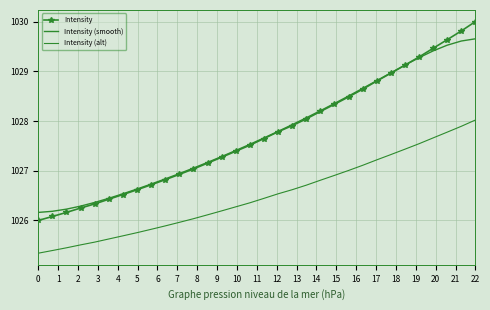

What are all the series names shown in the legend?

Intensity, Intensity (smooth), Intensity (alt)